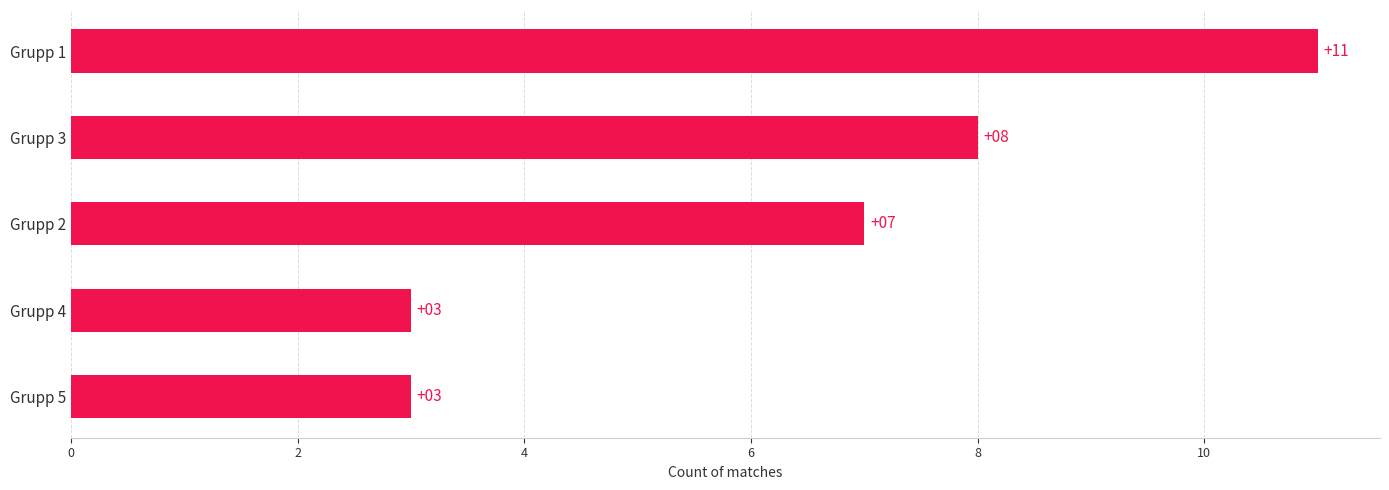

What is the average value?

6